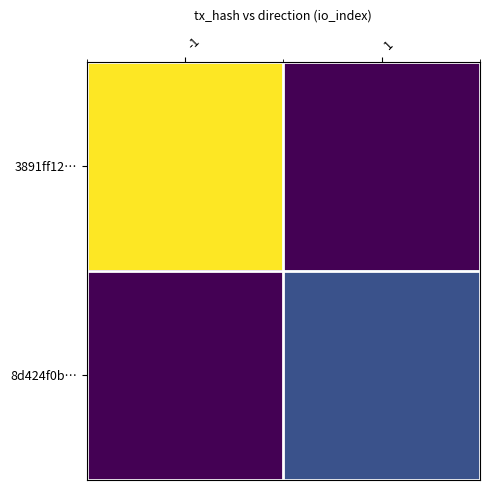

Reading left to right, extract all data points from this chart.

3891ff12…: -1=24	1=0
8d424f0b…: -1=0	1=6